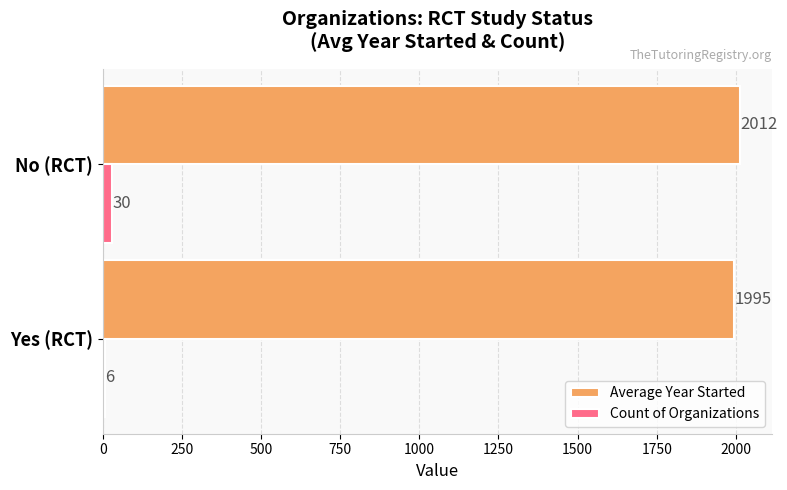

Which series has the largest total across all categories?

Average Year Started